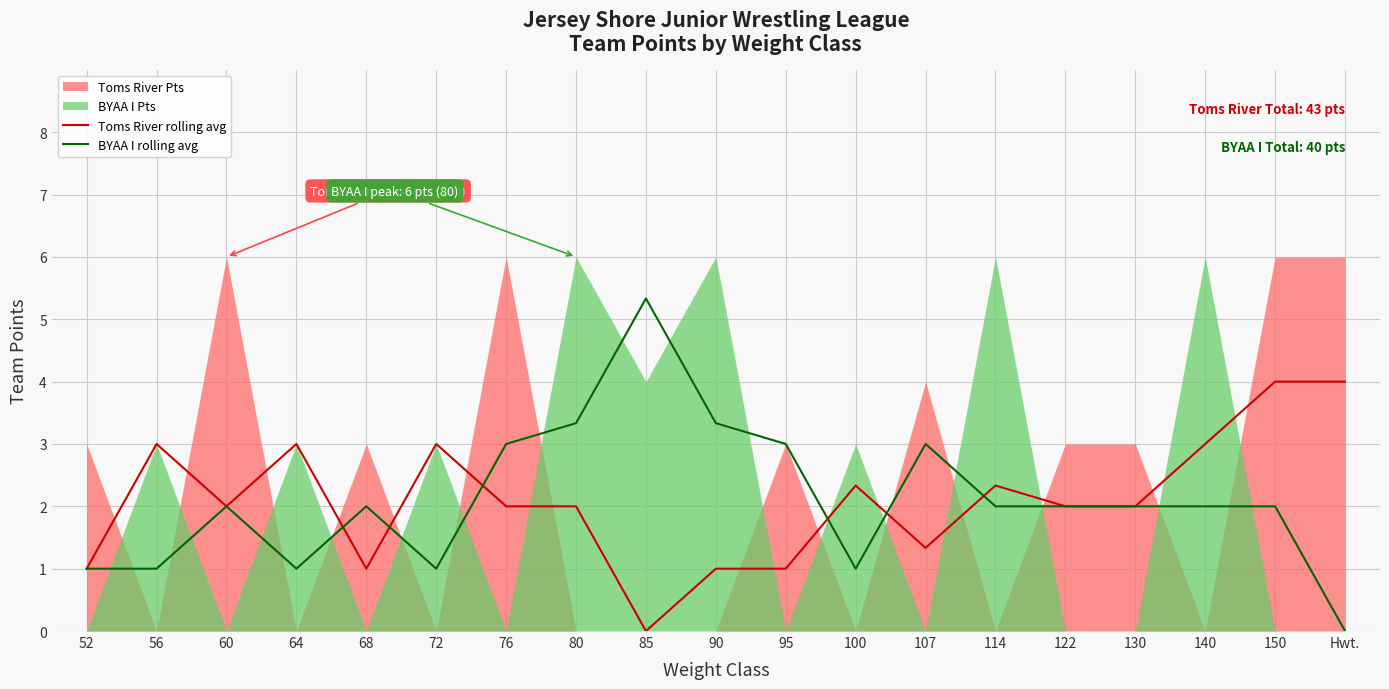

At which category does the chart reach its minimum across all series?

85